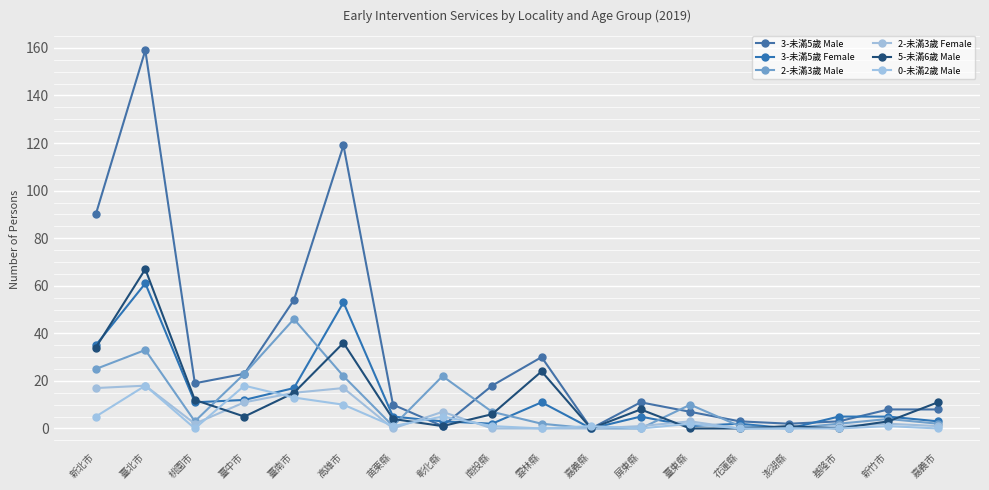

At how many categories does at least one series exceed 145?

1